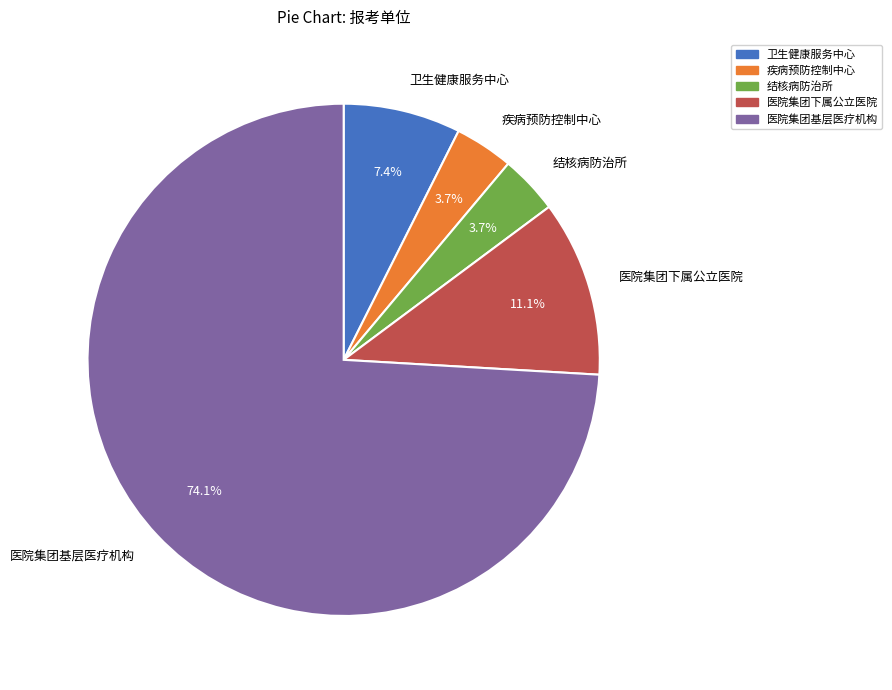

Which slice is the largest?

医院集团基层医疗机构